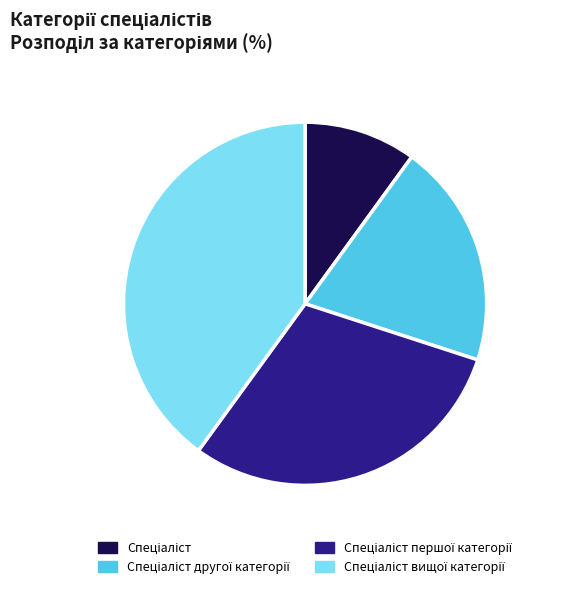

Is there any slice that represents more than half of the pie?

No